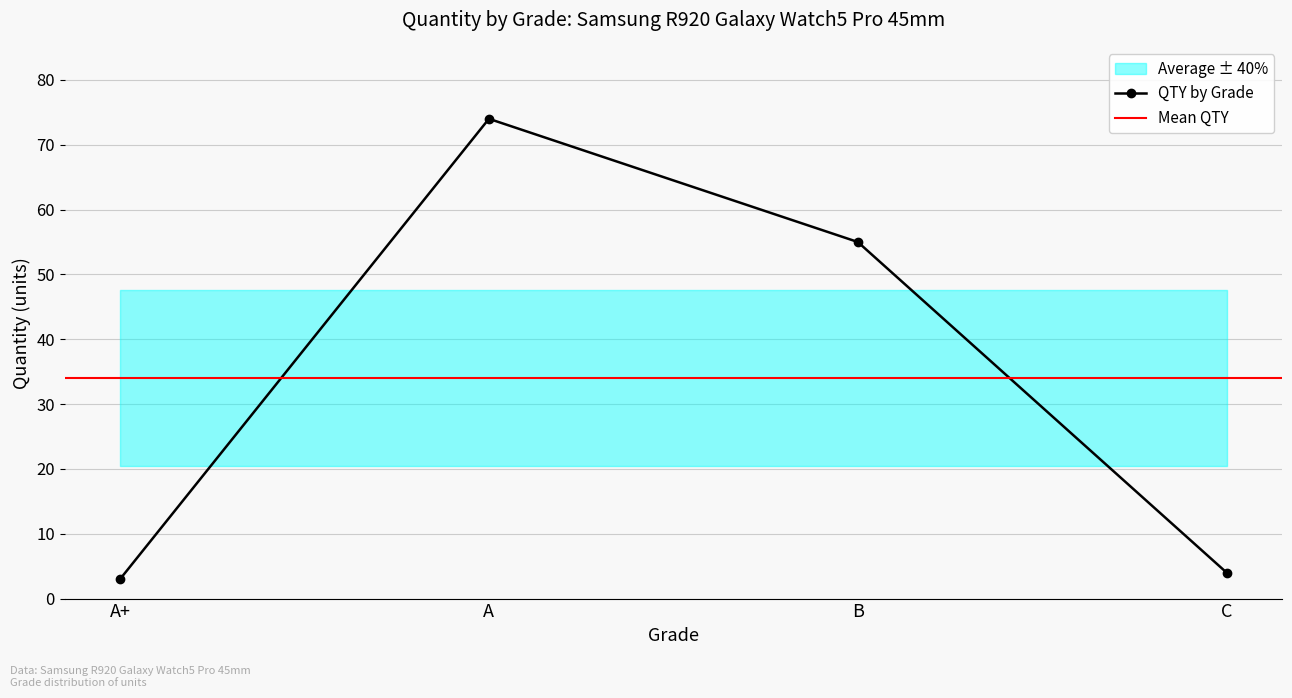

Read the value at A.

74